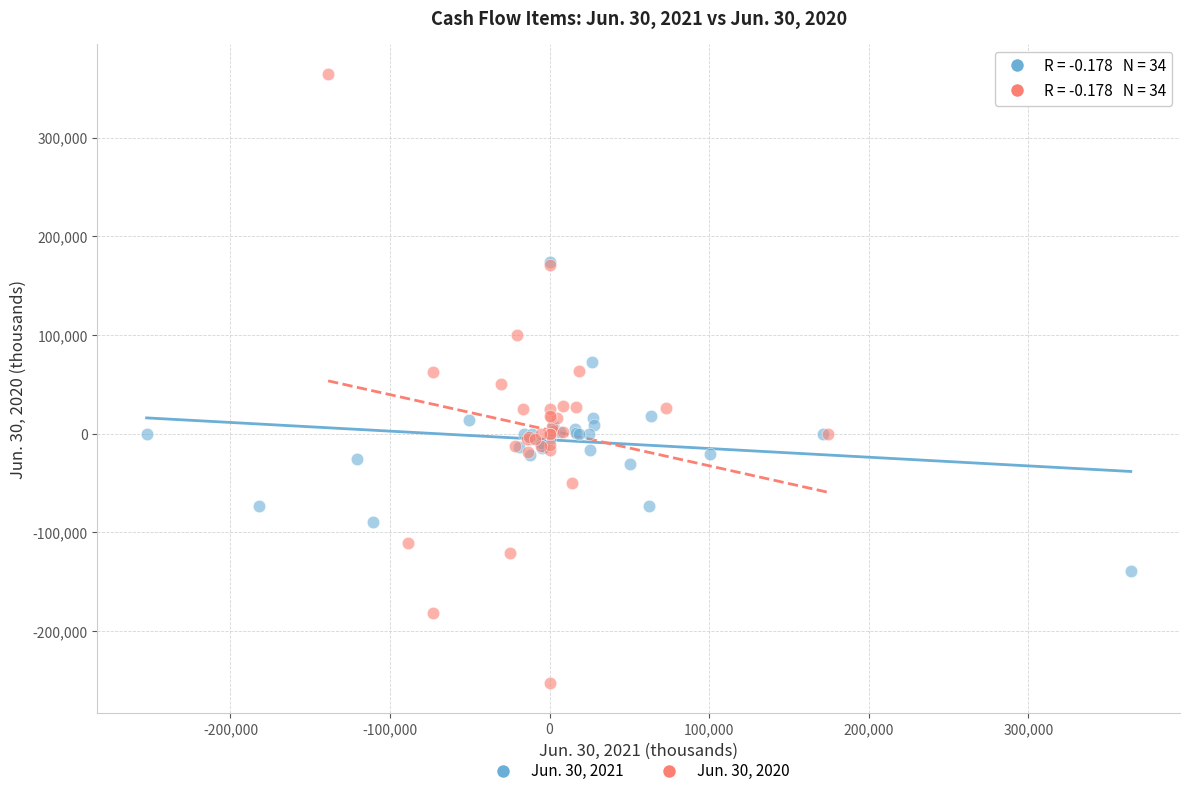

Which series reaches the minimum Y coordinate?

Jun. 30, 2020